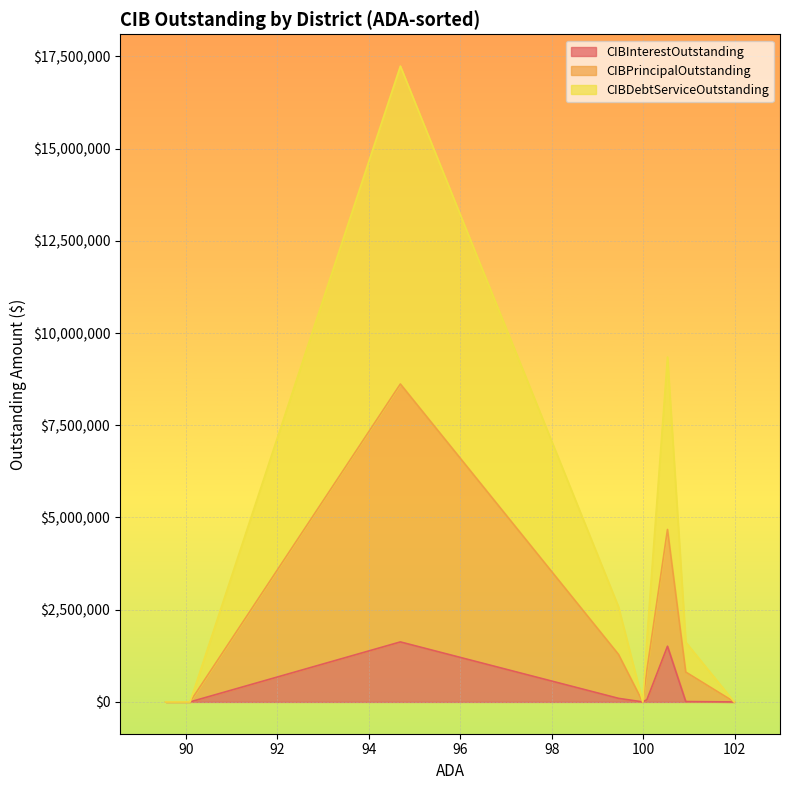

Which series has the widest spread of values?

CIBDebtServiceOutstanding